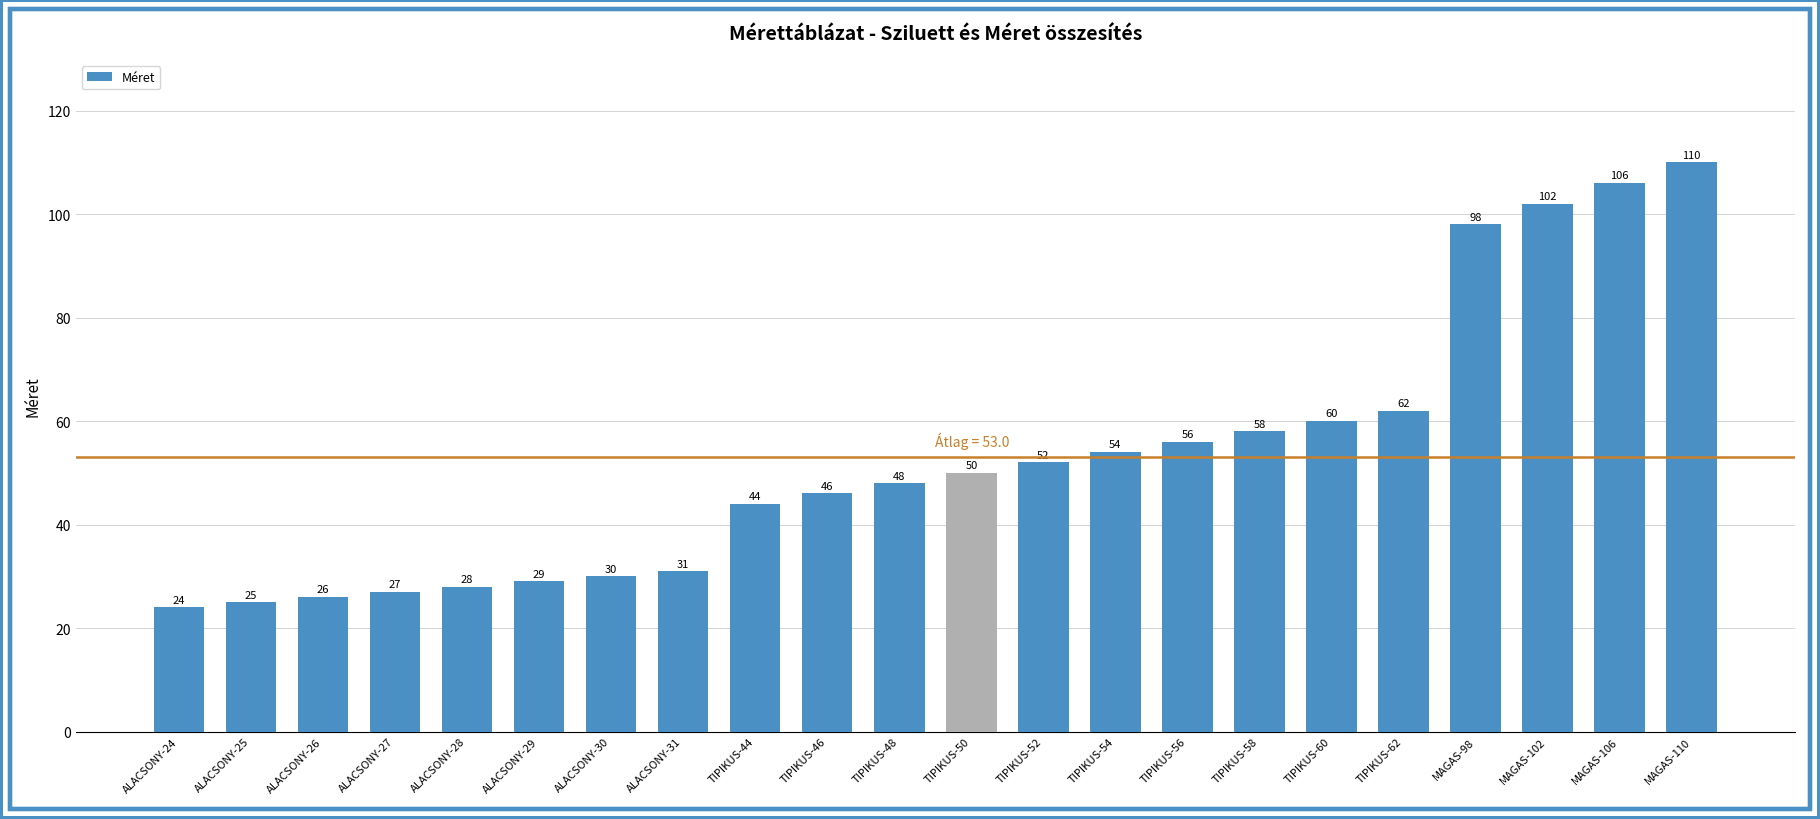

Which category has the highest value across all series?

MAGAS-110